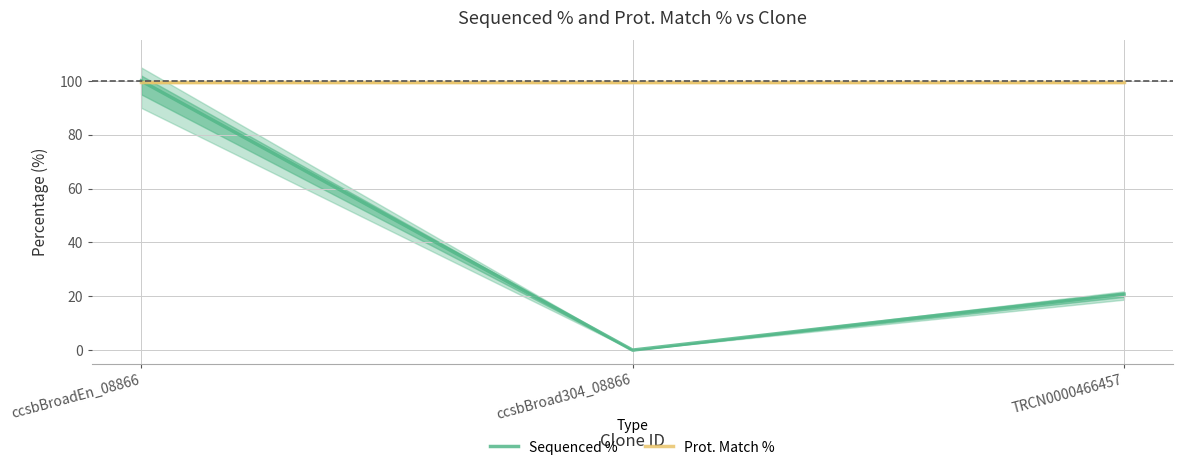

What is the label of the 1st point from the right?

TRCN0000466457